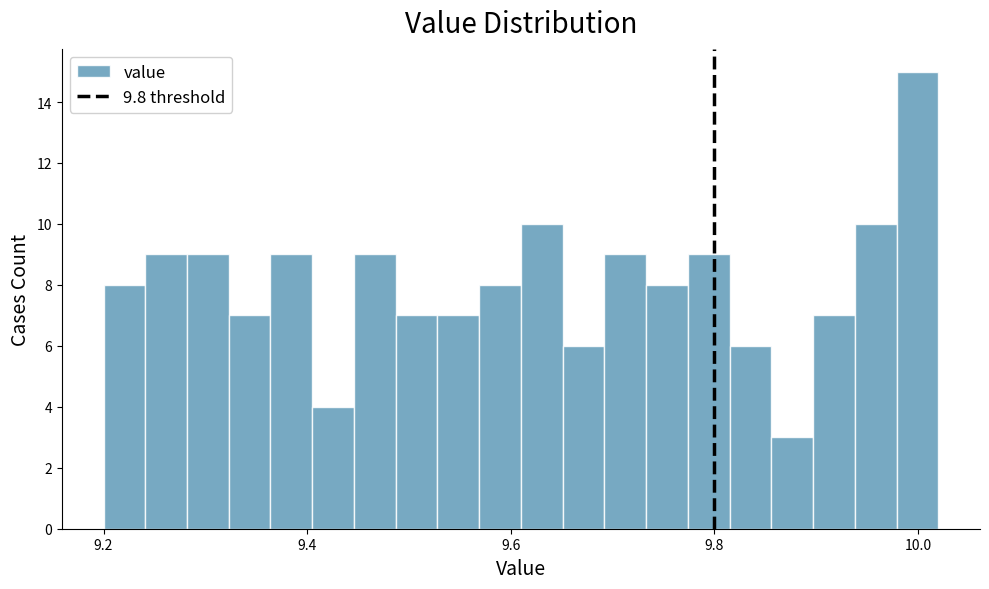

Read against the x-axis, roughly where is the centre of the tallest bar?

10.00